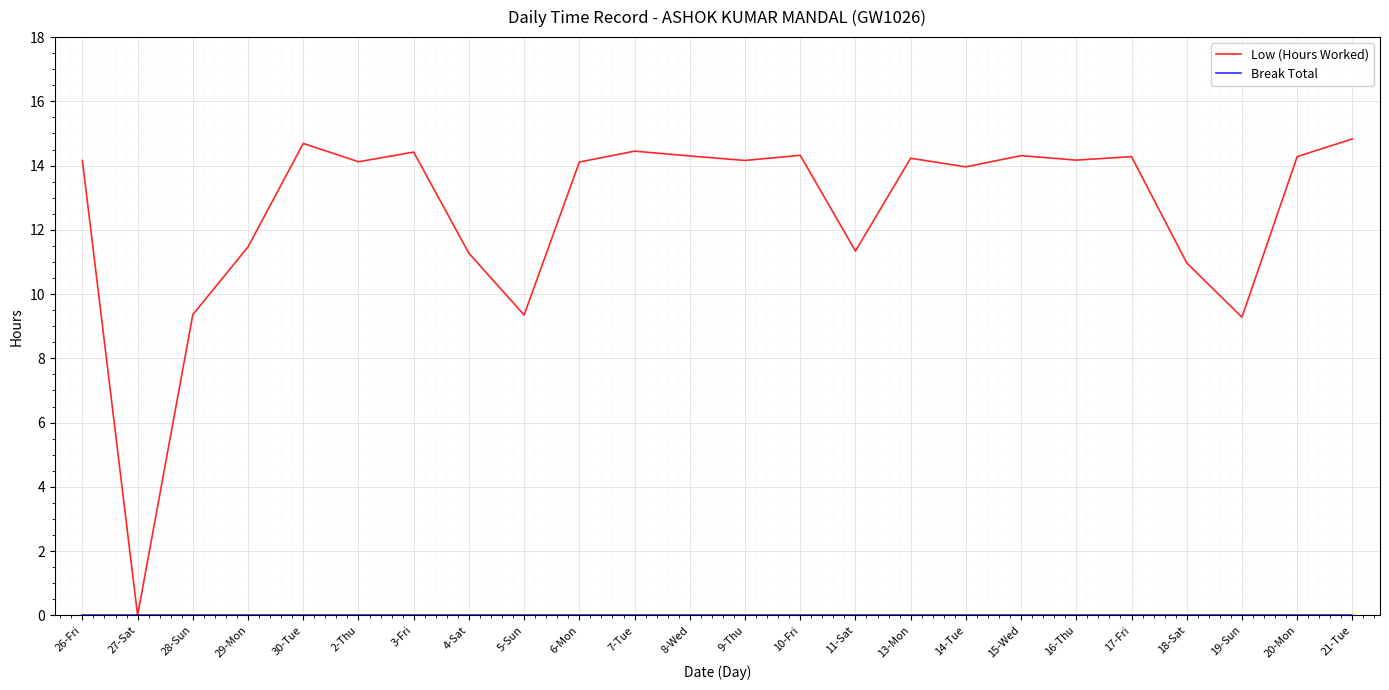

What is the total value across all series at 30-Tue?

14.7